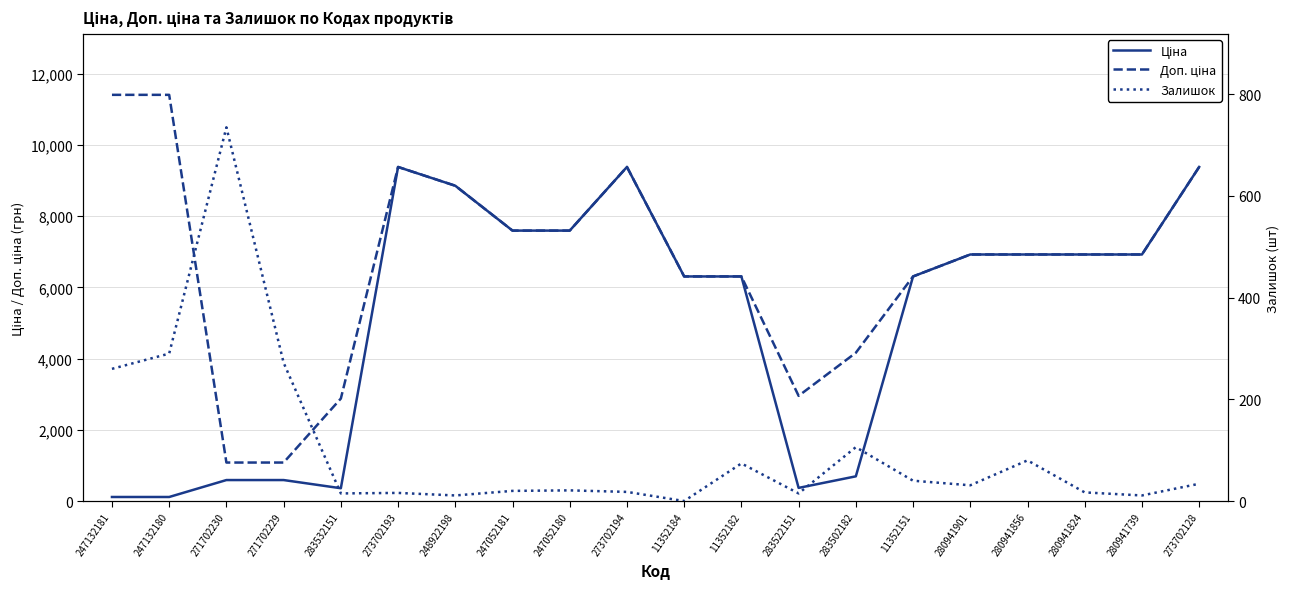

True or false: Залишок and Доп. ціна intersect in this chart.

False